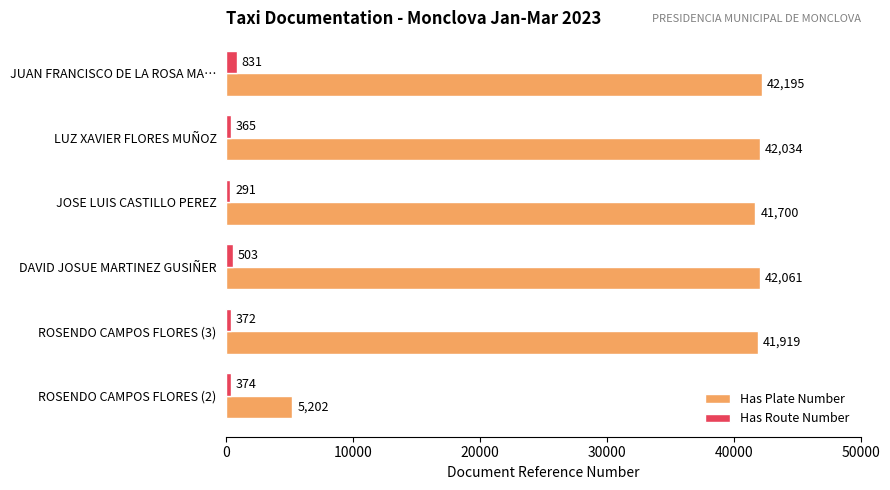

Where is Has Plate Number nearest to the value 23698?

JOSE LUIS CASTILLO PEREZ